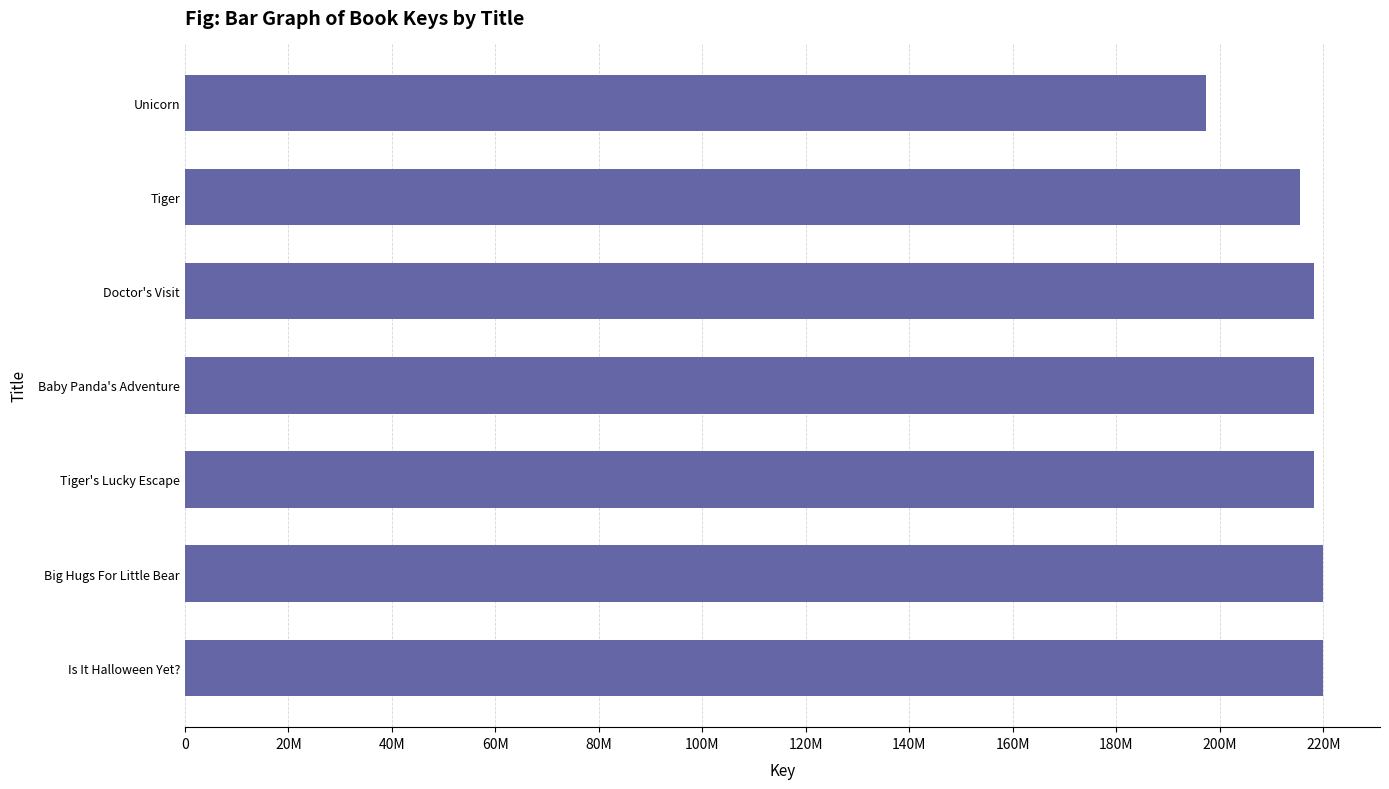

Does the chart contain any negative values?

No